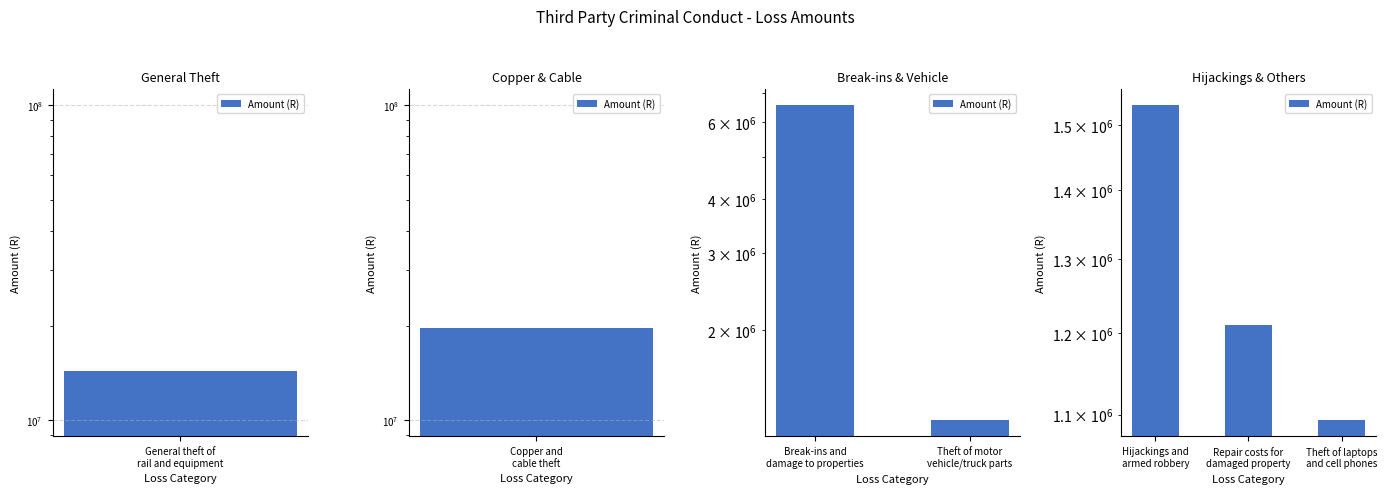

What is the value of the 2nd bar from the left?

1211136.0